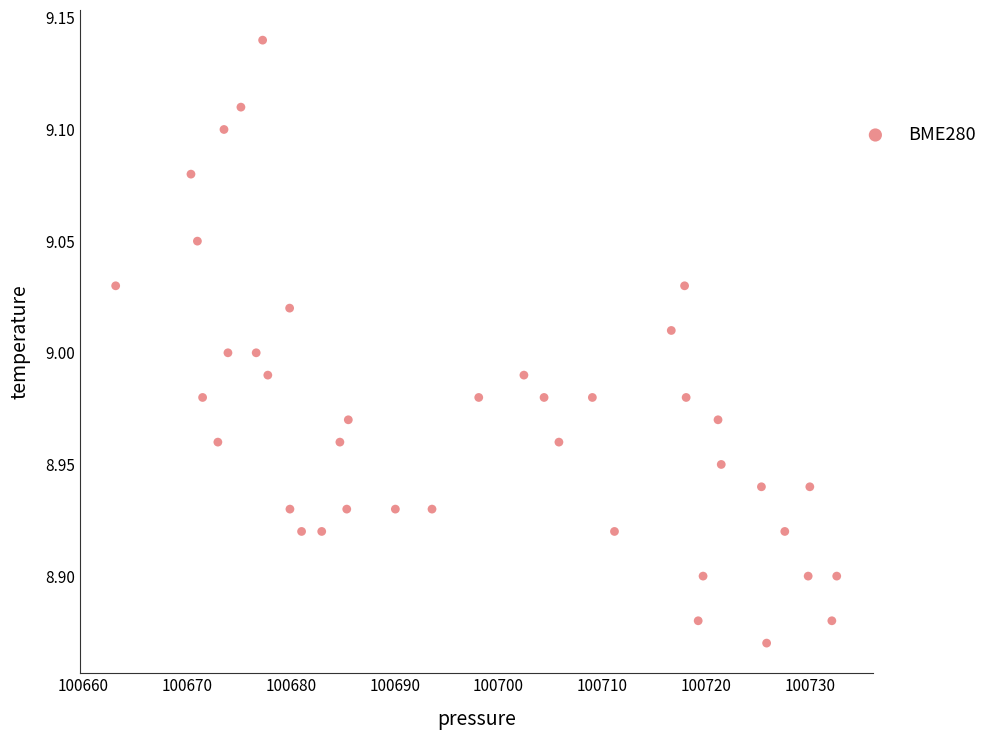

What is the range of Y values (max minus min)?

0.3